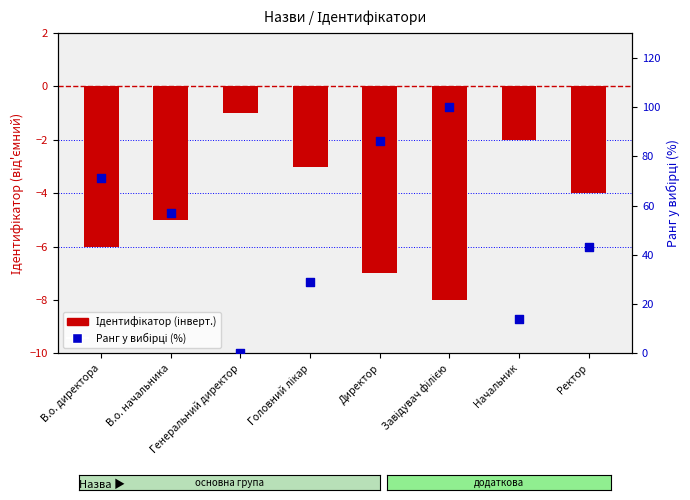

At how many categories does at least one series exceed 65?

3